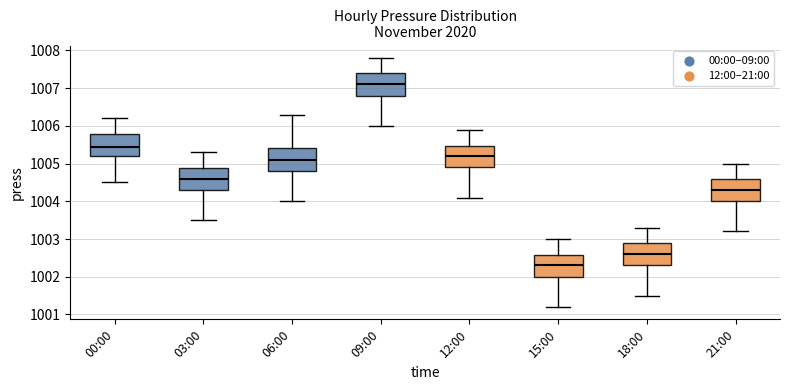

Reading left to right, read every box against the y-axis: the position of its median line, the range the box covers, and the ends of its whiskers. The values are not printed on the chart, so give them approximately, as read against the axis.

00:00: median 1005.5, box 1005.2 to 1005.8, whiskers 1004.5 to 1006.2
03:00: median 1004.6, box 1004.3 to 1004.9, whiskers 1003.5 to 1005.3
06:00: median 1005.1, box 1004.8 to 1005.4, whiskers 1004.0 to 1006.3
09:00: median 1007.1, box 1006.8 to 1007.4, whiskers 1006.0 to 1007.8
12:00: median 1005.2, box 1004.9 to 1005.5, whiskers 1004.1 to 1005.9
15:00: median 1002.3, box 1002.0 to 1002.6, whiskers 1001.2 to 1003.0
18:00: median 1002.6, box 1002.3 to 1002.9, whiskers 1001.5 to 1003.3
21:00: median 1004.3, box 1004.0 to 1004.6, whiskers 1003.2 to 1005.0